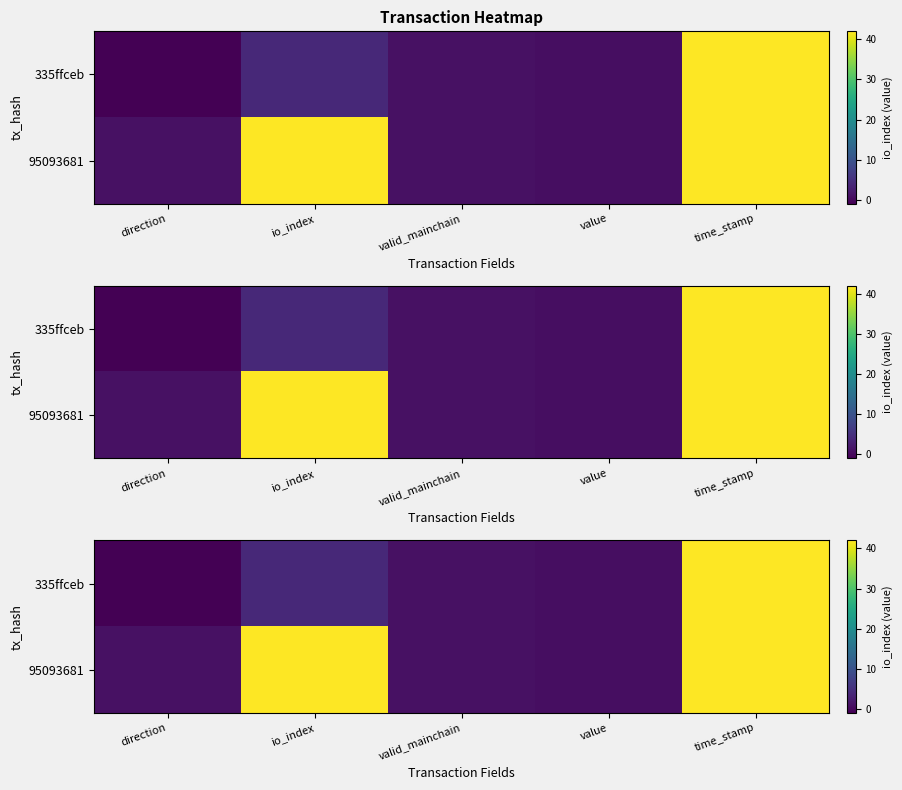

The 335ffceb series shows 1593621954.0 at time_stamp. True or false?

True